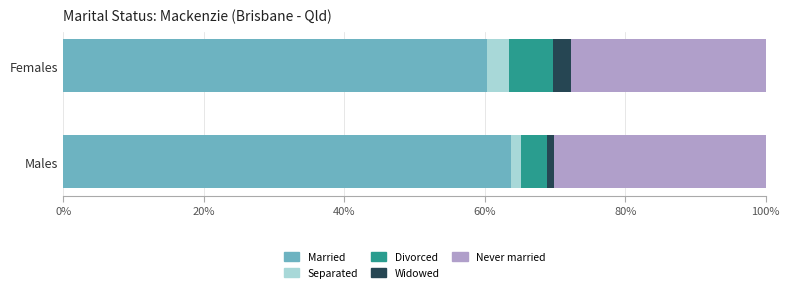

At which label does Married reach its minimum?

Females